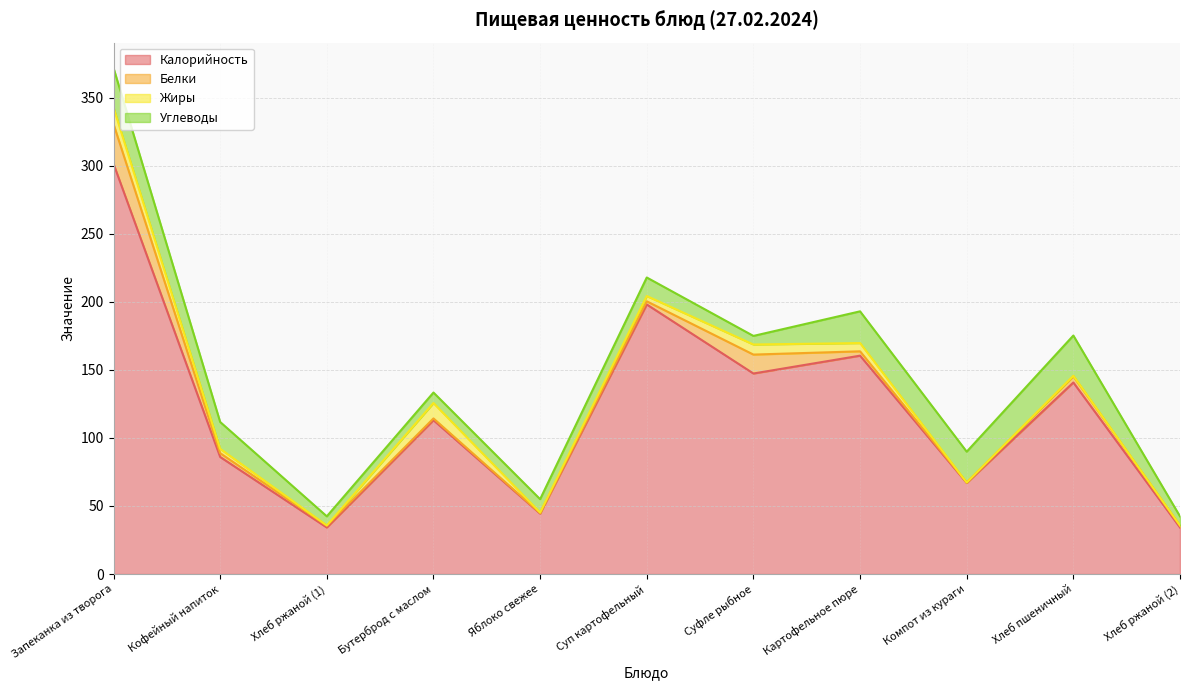

Is the value of Калорийность at Компот из кураги greater than the value of Углеводы at Суп картофельный?

Yes